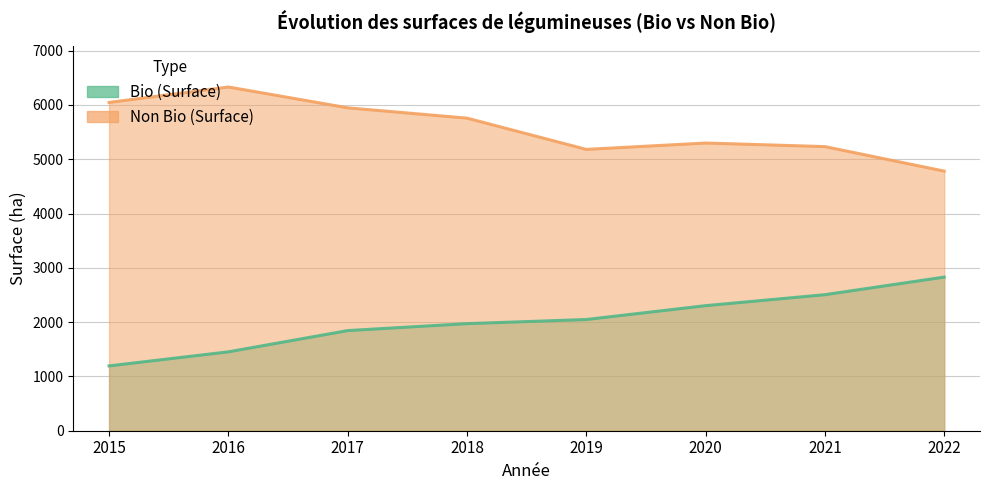

True or false: Non Bio (Surface) has more than 1 points higher than both neighbors.

True